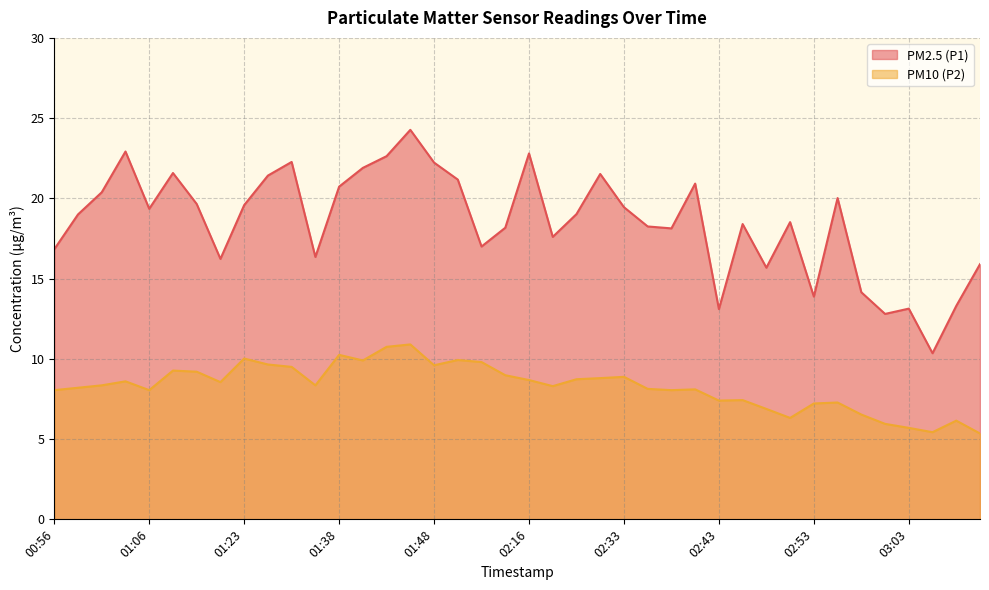

What are all the series names shown in the legend?

PM2.5 (P1), PM10 (P2)